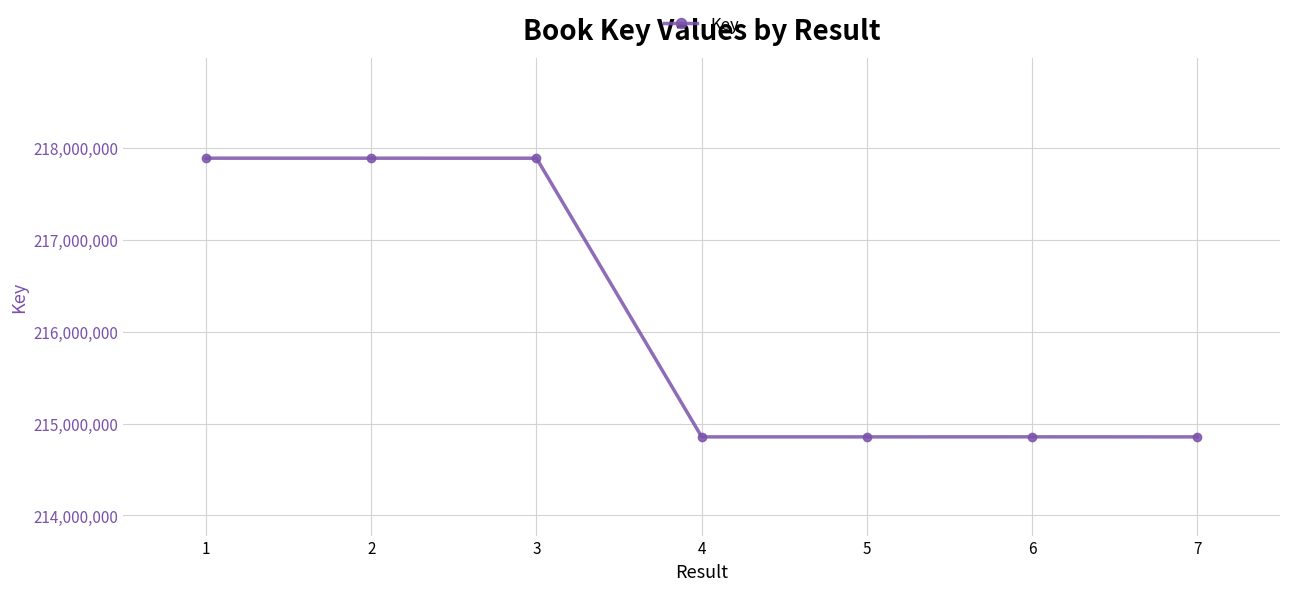

What is the change in value from 2 to 6?

-3033353